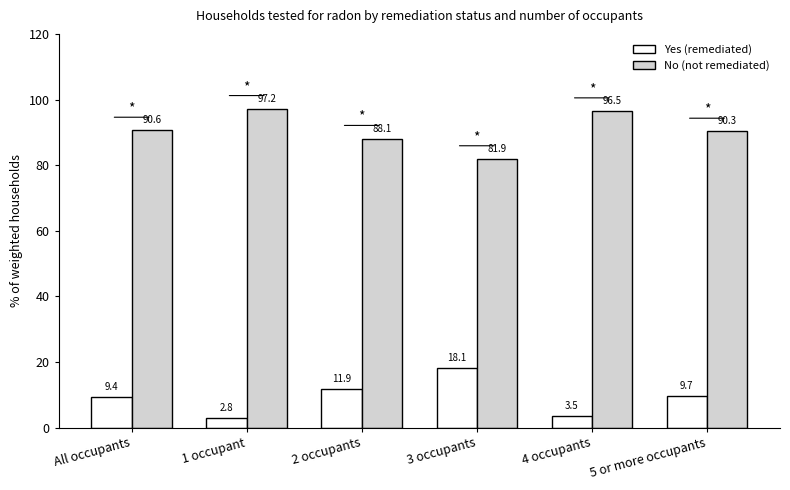

What is the difference between the second highest and minimum values in the Yes (remediated) series?

9.1